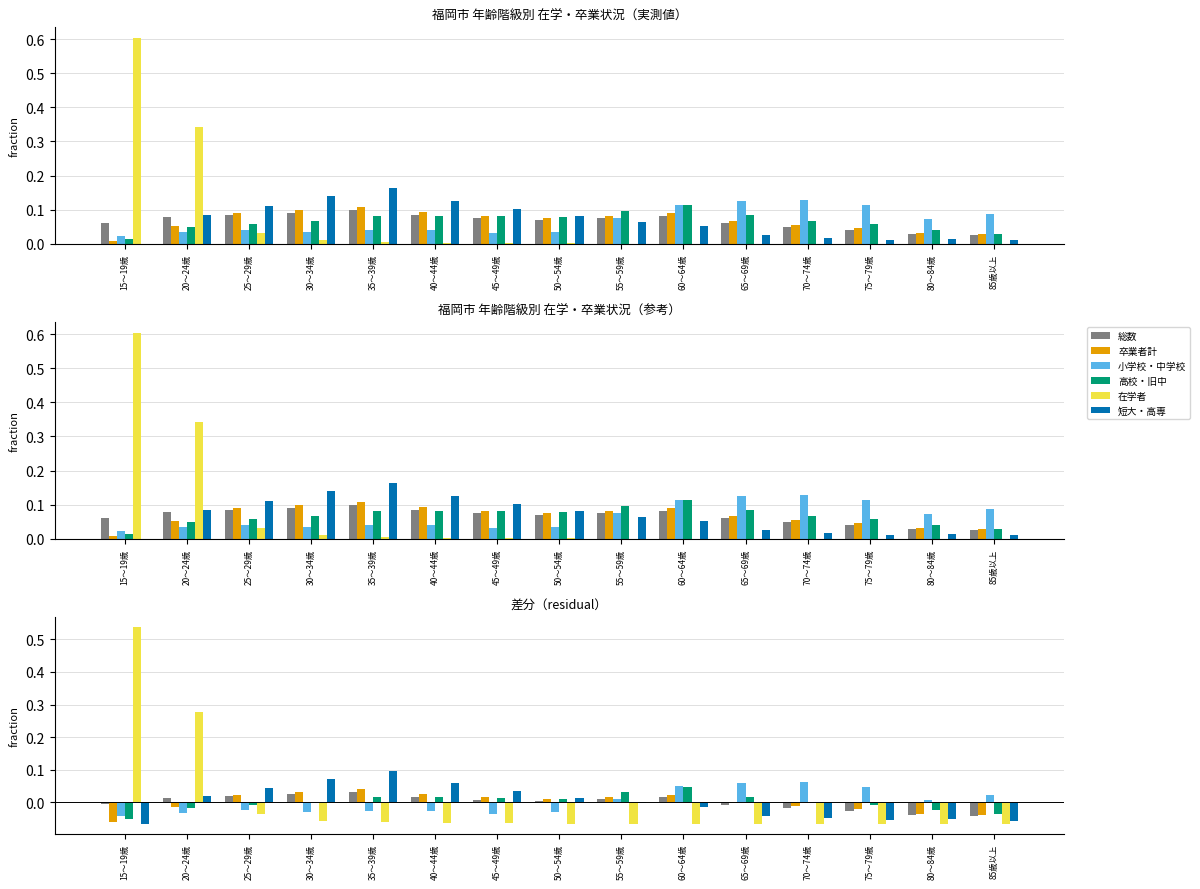

Reading left to right, transcribe all the data shown in this chart.

総数: -0.0	0.0	0.0	0.0	0.0	0.0	0.0	0.0	0.0	0.0	-0.0	-0.0	-0.0	-0.0	-0.0
卒業者計: -0.1	-0.0	0.0	0.0	0.0	0.0	0.0	0.0	0.0	0.0	-0.0	-0.0	-0.0	-0.0	-0.0
小学校・中学校: -0.0	-0.0	-0.0	-0.0	-0.0	-0.0	-0.0	-0.0	0.0	0.0	0.1	0.1	0.0	0.0	0.0
高校・旧中: -0.1	-0.0	-0.0	-0.0	0.0	0.0	0.0	0.0	0.0	0.0	0.0	0.0	-0.0	-0.0	-0.0
在学者: 0.5	0.3	-0.0	-0.1	-0.1	-0.1	-0.1	-0.1	-0.1	-0.1	-0.1	-0.1	-0.1	-0.1	-0.1
短大・高専: -0.1	0.0	0.0	0.1	0.1	0.1	0.0	0.0	-0.0	-0.0	-0.0	-0.0	-0.1	-0.1	-0.1